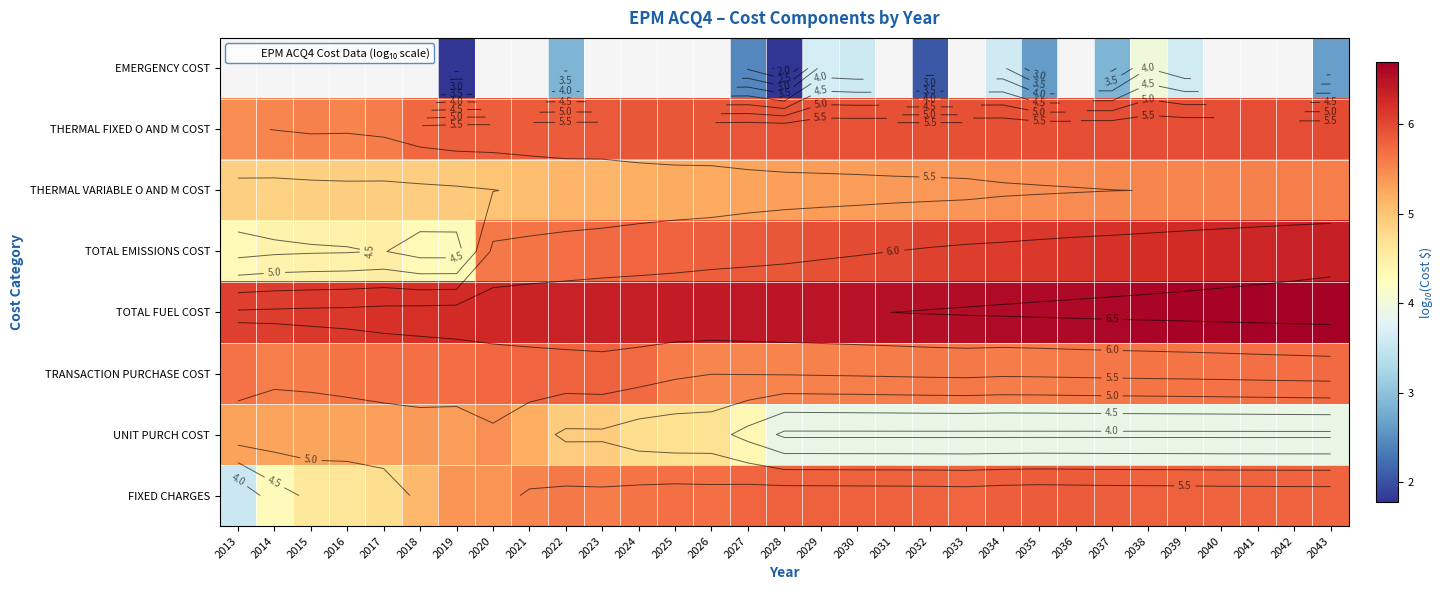

What is the smallest value displayed?

1.8